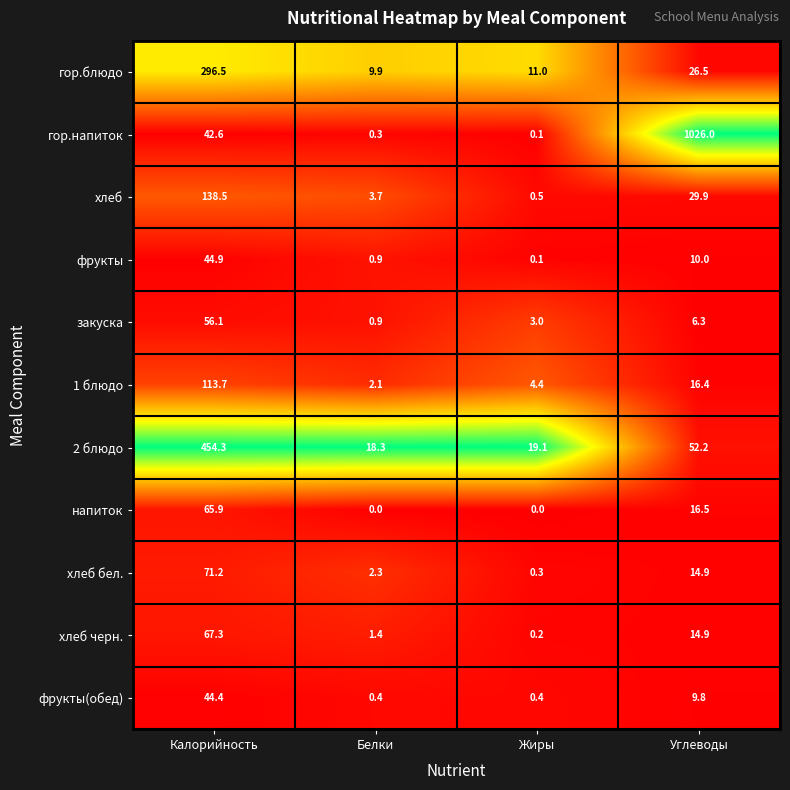

Is it true that гор.напиток equals 1026.0 at Углеводы?

True